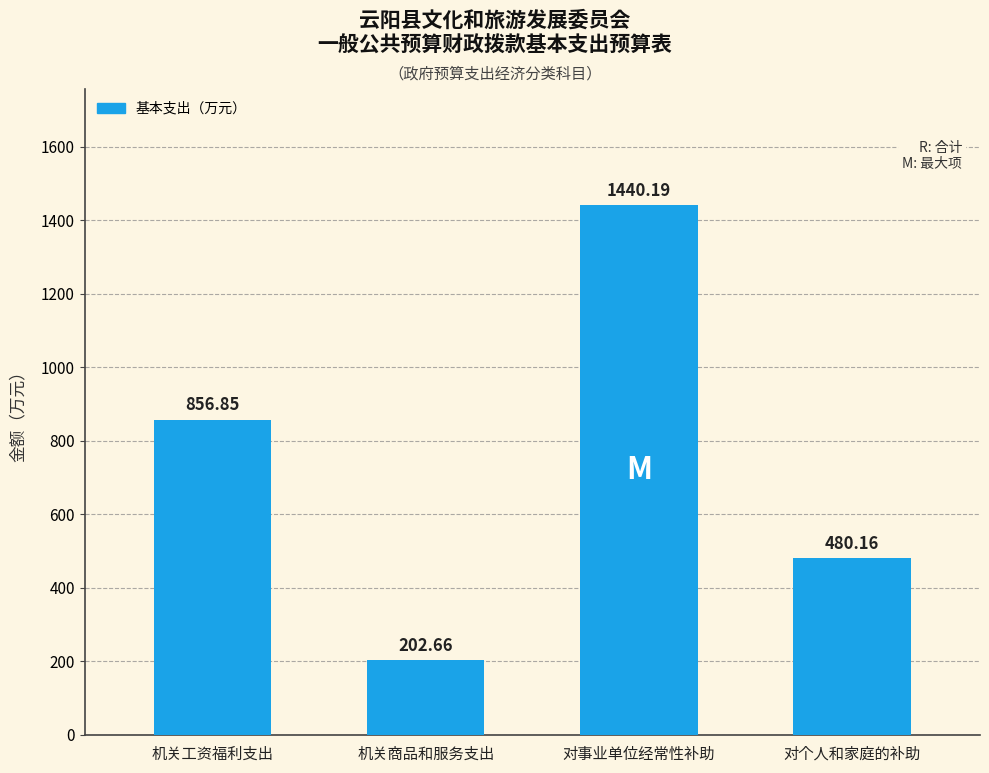

Rank the categories by value from lowest to highest.

机关商品和服务支出, 对个人和家庭的补助, 机关工资福利支出, 对事业单位经常性补助